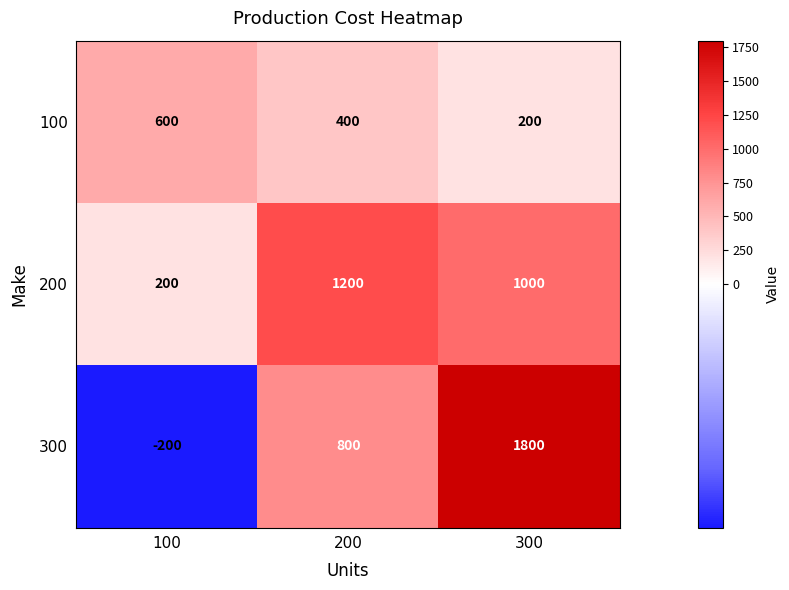

Which series has the widest spread of values?

300